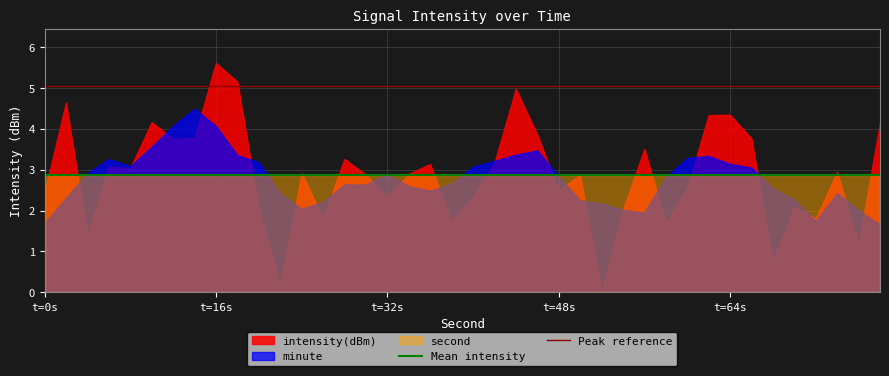

Rank the series at t=16s from lowest to highest value.

second, minute, intensity(dBm)